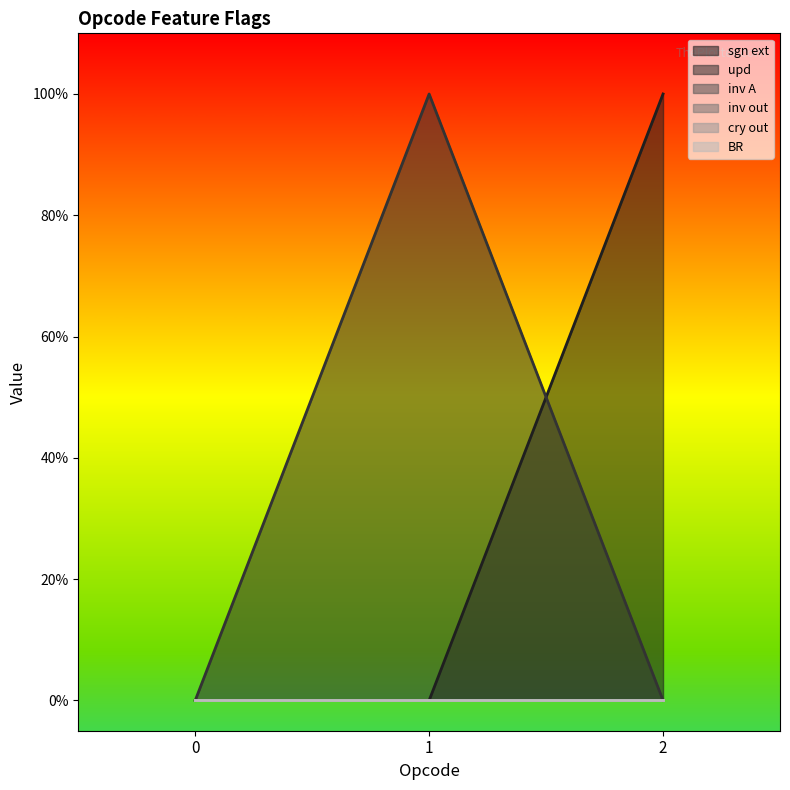

What is the difference between the maximum and second lowest values in the upd series?

1